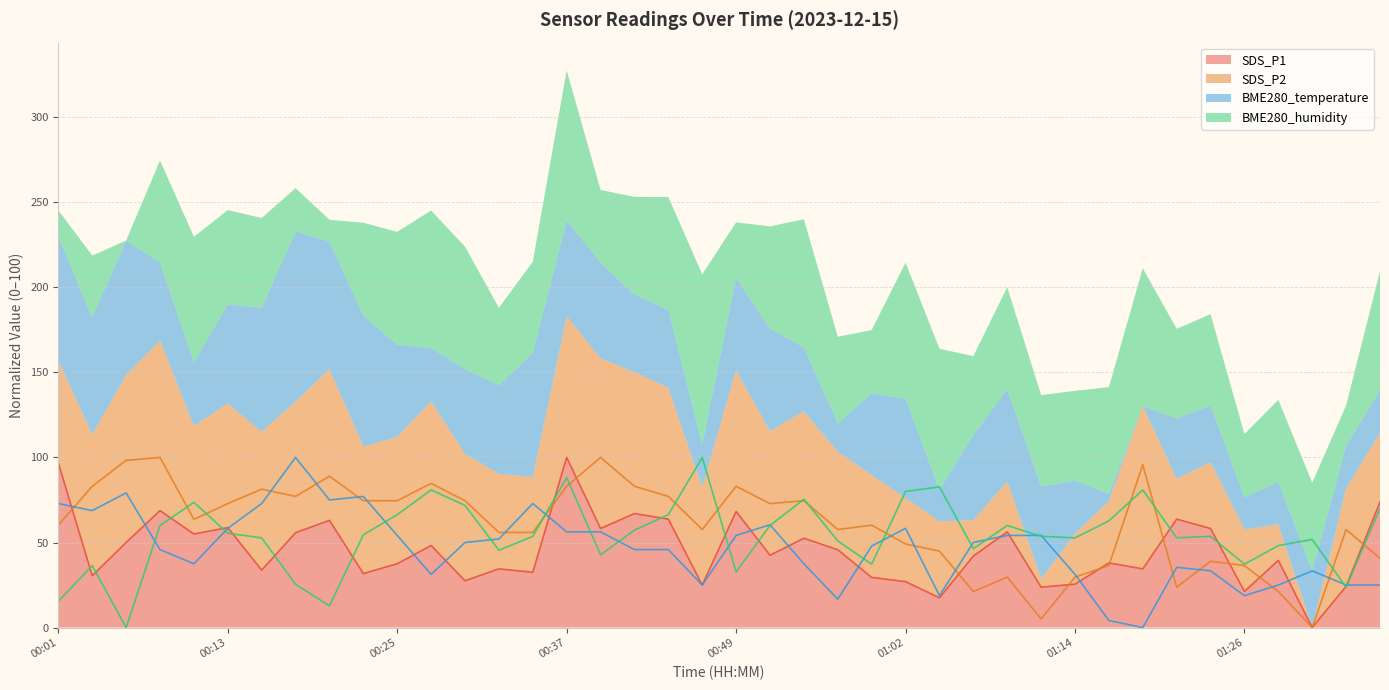

Reading left to right, extract all data points from this chart.

SDS_P1: 00:01=96.8	00:03=30.5	00:06=50.0	00:08=68.8	00:11=55.0	00:13=58.7	00:15=33.7	00:18=55.7	00:20=63.0	00:23=31.8	00:25=37.5	00:28=48.2	00:30=27.5	00:32=34.5	00:35=32.5	00:37=100.0	00:40=58.2	00:42=67.0	00:45=63.7	00:47=25.0	00:49=68.2	00:52=42.5	00:54=52.5	00:57=45.8	00:59=29.5	01:02=27.0	01:04=17.5	01:06=42.0	01:09=56.2	01:11=23.7	01:14=25.5	01:16=38.0	01:19=34.5	01:21=63.7	01:24=58.2	01:26=21.2	01:28=39.5	01:31=0.0	01:33=24.2	01:36=73.8
SDS_P2: 00:01=60.2	00:03=83.1	00:06=98.3	00:08=100.0	00:11=63.6	00:13=72.9	00:15=81.4	00:18=77.1	00:20=89.0	00:23=74.6	00:25=74.6	00:28=84.7	00:30=74.6	00:32=55.9	00:35=55.9	00:37=83.1	00:40=100.0	00:42=83.1	00:45=77.1	00:47=57.6	00:49=83.1	00:52=72.9	00:54=74.6	00:57=57.6	00:59=60.2	01:02=49.2	01:04=44.9	01:06=21.2	01:09=29.7	01:11=5.1	01:14=29.7	01:16=36.4	01:19=95.8	01:21=23.7	01:24=39.0	01:26=36.4	01:28=21.2	01:31=0.0	01:33=57.6	01:36=40.7
BME280_temperature: 00:01=72.9	00:03=68.8	00:06=79.2	00:08=45.8	00:11=37.5	00:13=58.3	00:15=72.9	00:18=100.0	00:20=75.0	00:23=77.1	00:25=54.2	00:28=31.3	00:30=50.0	00:32=52.1	00:35=72.9	00:37=56.3	00:40=56.3	00:42=45.8	00:45=45.8	00:47=25.0	00:49=54.2	00:52=60.4	00:54=37.5	00:57=16.7	00:59=47.9	01:02=58.3	01:04=18.8	01:06=50.0	01:09=54.2	01:11=54.2	01:14=31.3	01:16=4.2	01:19=0.0	01:21=35.4	01:24=33.3	01:26=18.8	01:28=25.0	01:31=33.3	01:33=25.0	01:36=25.0
BME280_humidity: 00:01=15.5	00:03=36.4	00:06=0.0	00:08=60.0	00:11=73.6	00:13=55.5	00:15=52.7	00:18=25.5	00:20=12.7	00:23=54.5	00:25=66.4	00:28=80.9	00:30=71.8	00:32=45.5	00:35=53.6	00:37=88.2	00:40=42.7	00:42=57.3	00:45=66.4	00:47=100.0	00:49=32.7	00:52=60.0	00:54=75.5	00:57=50.9	00:59=37.3	01:02=80.0	01:04=82.7	01:06=46.4	01:09=60.0	01:11=53.6	01:14=52.7	01:16=62.7	01:19=80.9	01:21=52.7	01:24=53.6	01:26=37.3	01:28=48.2	01:31=51.8	01:33=23.6	01:36=70.0